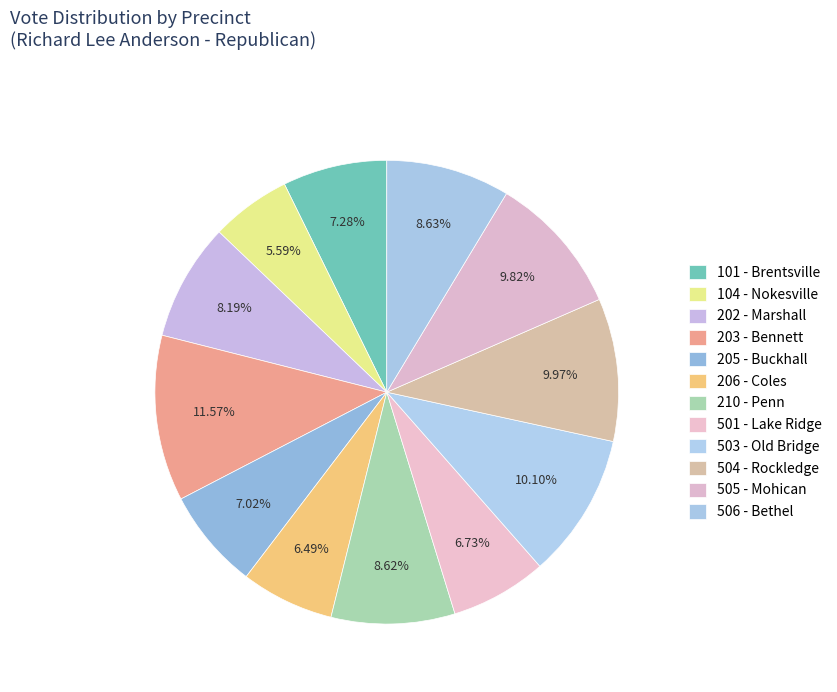

How many slices are in this pie chart?

12